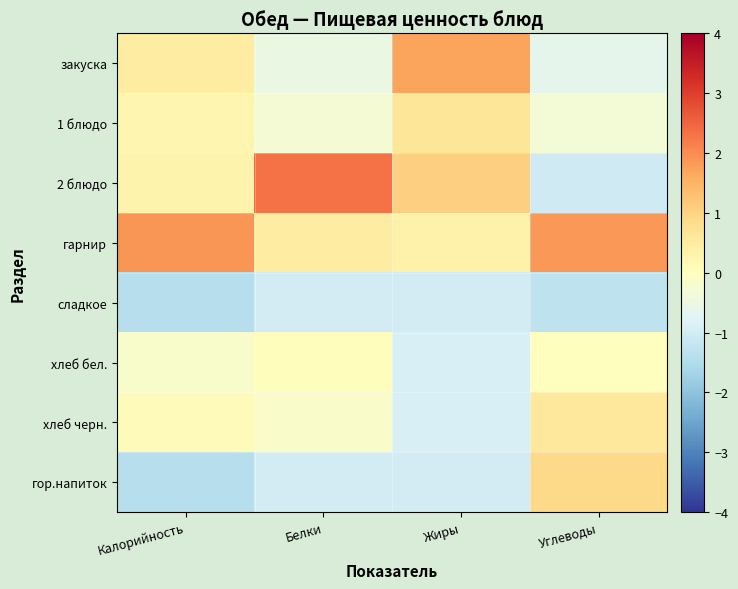

Reading left to right, extract all data points from this chart.

закуска: Калорийность=0.5	Белки=-0.5	Жиры=1.7	Углеводы=-0.7
1 блюдо: Калорийность=0.2	Белки=-0.3	Жиры=0.6	Углеводы=-0.3
2 блюдо: Калорийность=0.3	Белки=2.3	Жиры=1.0	Углеводы=-1.1
гарнир: Калорийность=1.9	Белки=0.5	Жиры=0.4	Углеводы=1.9
сладкое: Калорийность=-1.4	Белки=-1.0	Жиры=-1.0	Углеводы=-1.3
хлеб бел.: Калорийность=-0.2	Белки=0.0	Жиры=-0.9	Углеводы=0.0
хлеб черн.: Калорийность=0.1	Белки=-0.1	Жиры=-0.9	Углеводы=0.6
гор.напиток: Калорийность=-1.4	Белки=-1.0	Жиры=-1.0	Углеводы=0.9